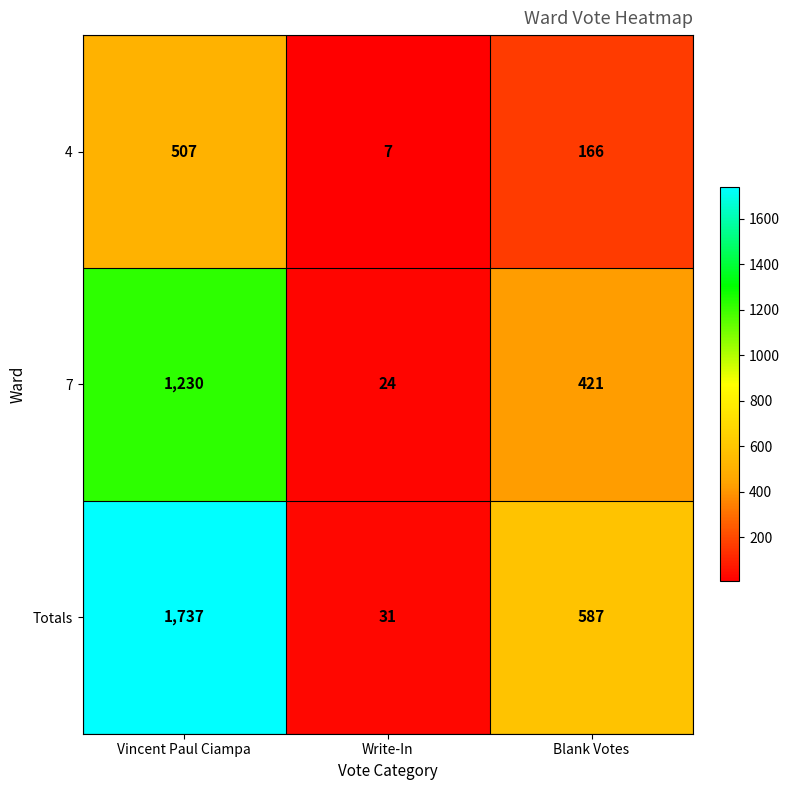

Reading right to left, what are all the values shown in this chart?

4: Blank Votes=166	Write-In=7	Vincent Paul Ciampa=507
7: Blank Votes=421	Write-In=24	Vincent Paul Ciampa=1230
Totals: Blank Votes=587	Write-In=31	Vincent Paul Ciampa=1737